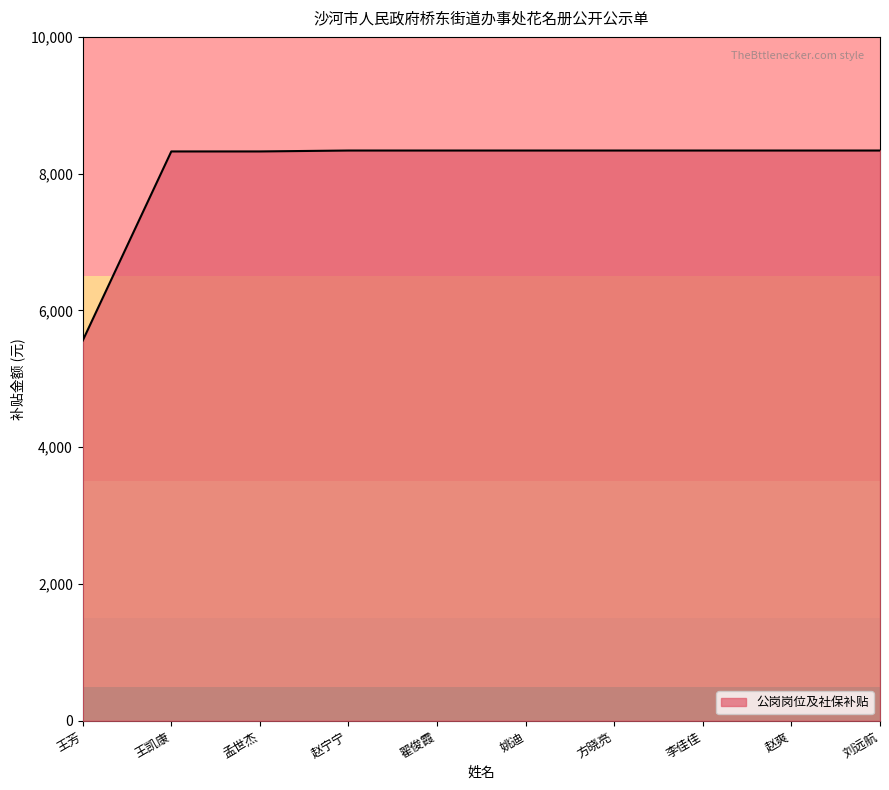

What value does the data have at 孟世杰?

8324.8